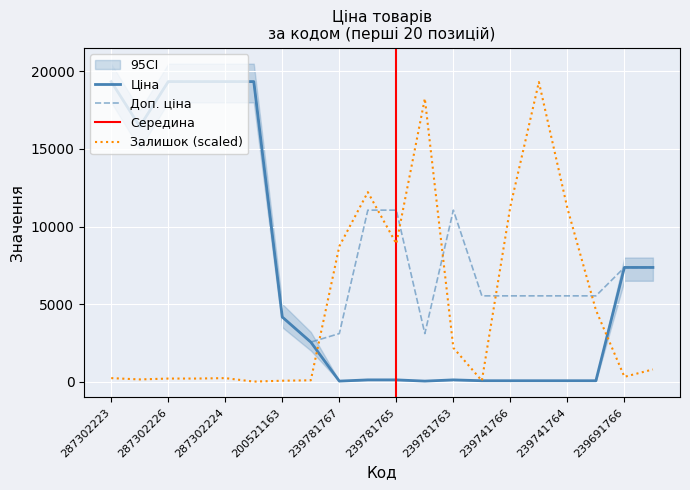

Which series has the largest total across all categories?

Доп. ціна